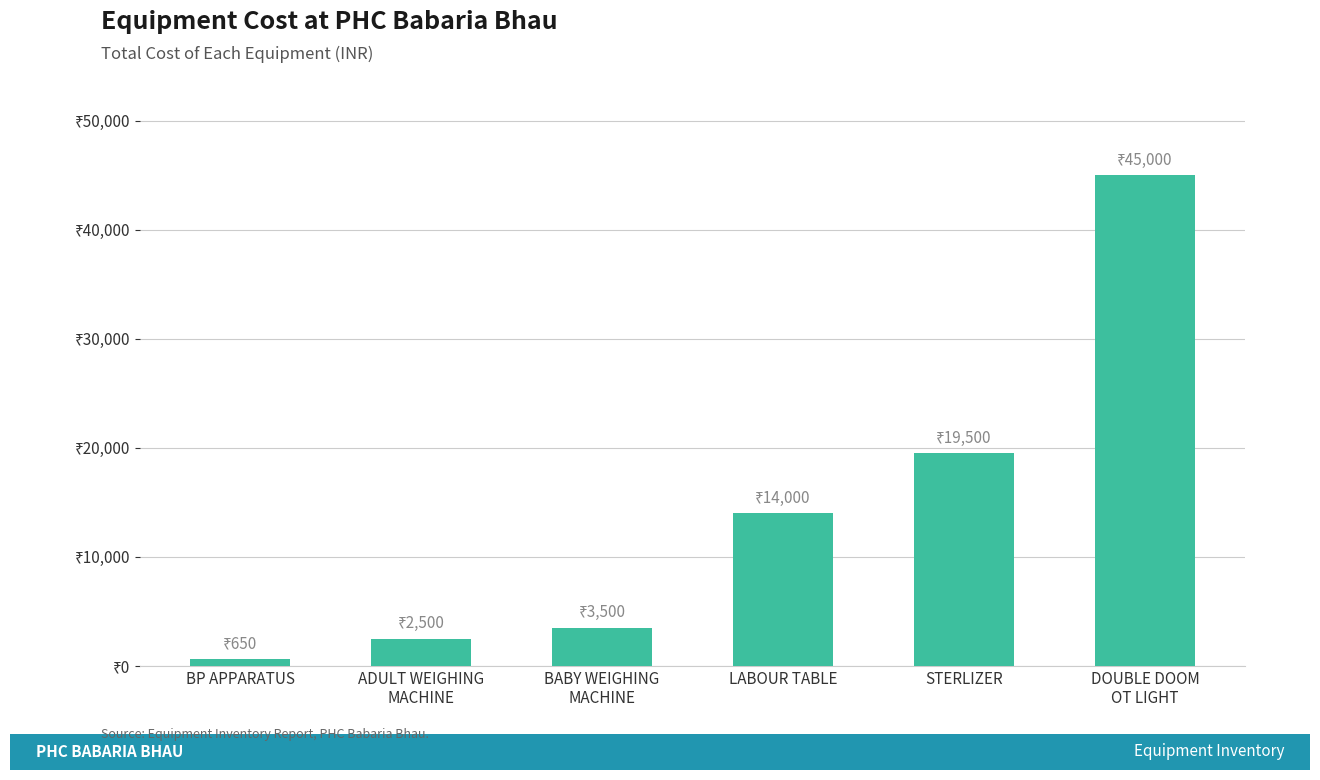

Does the chart contain any negative values?

No